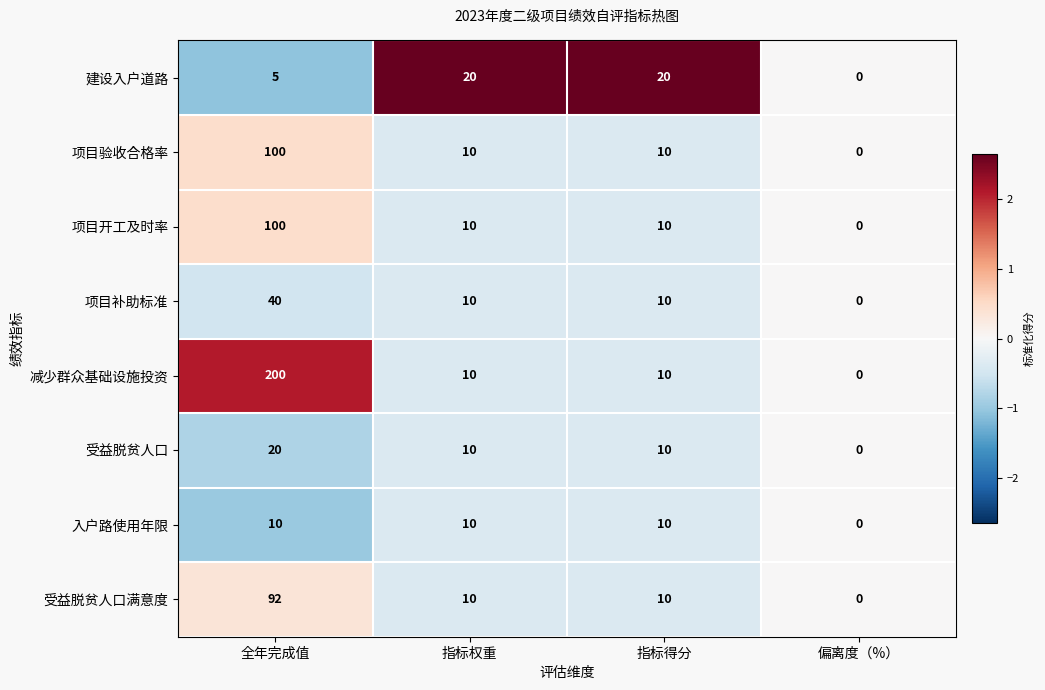

Which label corresponds to the smallest value in the chart?

偏离度（%）